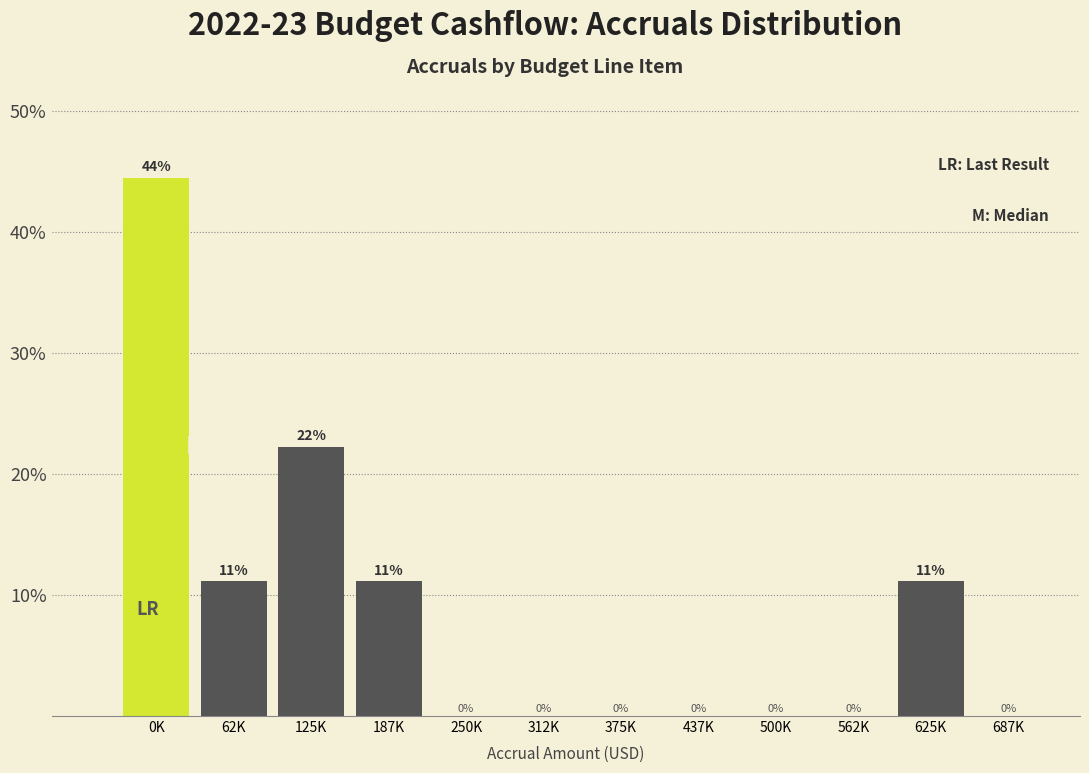

The chart shows a value of 0.0 at 437K. True or false?

True